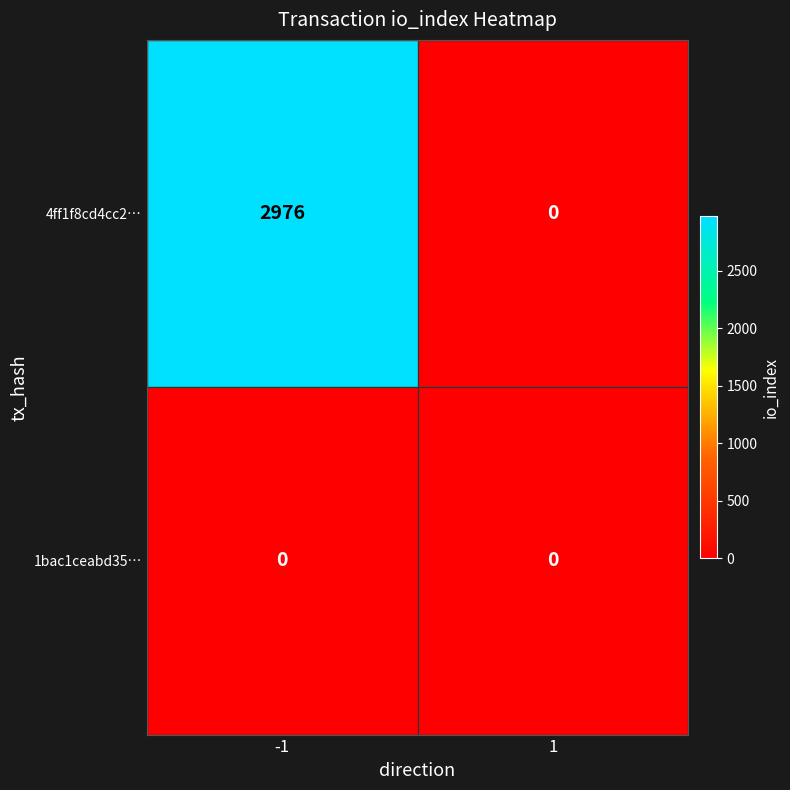

Reading left to right, transcribe all the data shown in this chart.

4ff1f8cd4cc2…: -1=2976	1=0
1bac1ceabd35…: -1=0	1=0